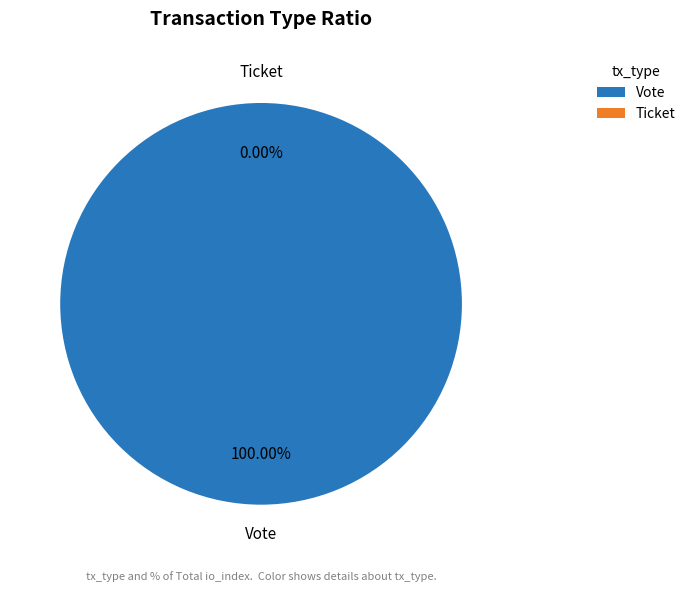

Do Ticket and Vote together represent more than half of the pie?

Yes